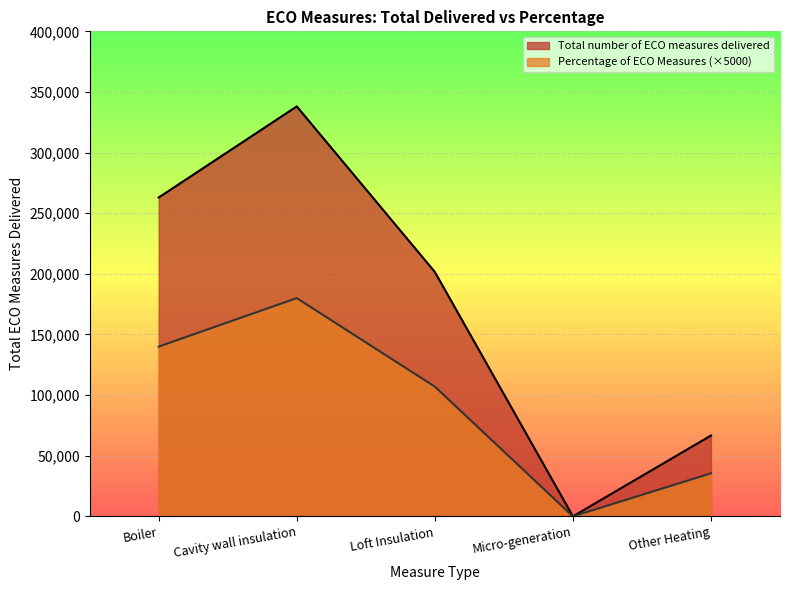

How many lines are shown in the chart?

2